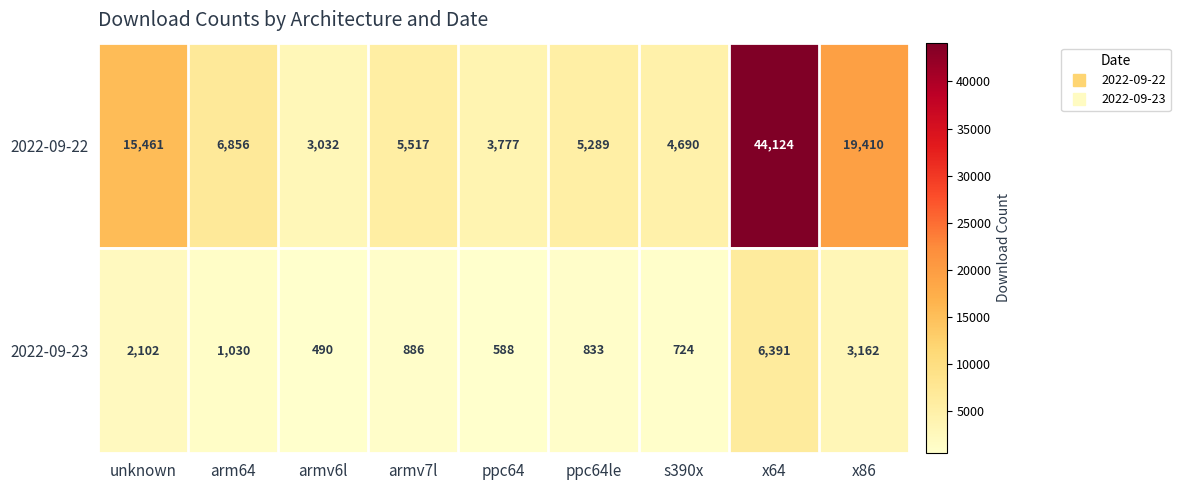

At which label is 2022-09-22 closest to 23578?

x86